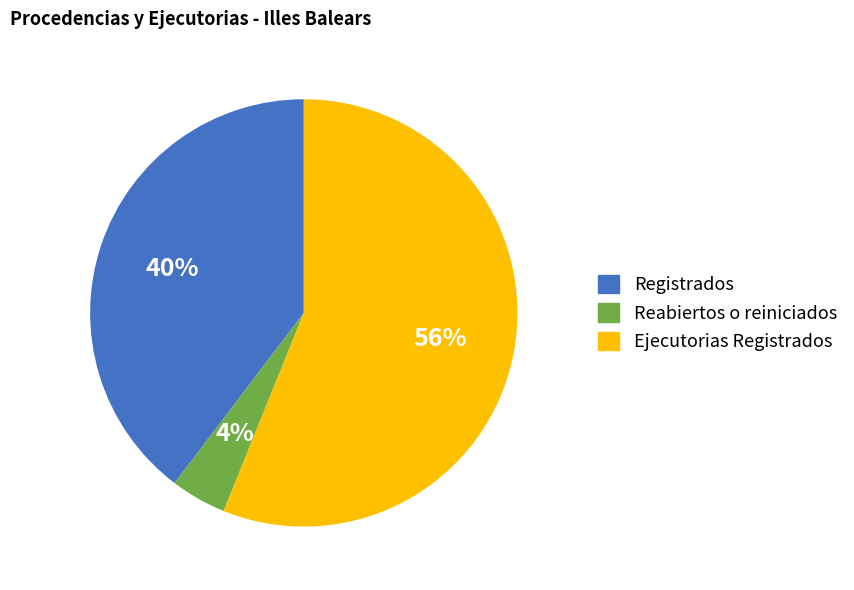

Does any single category account for the majority?

Yes